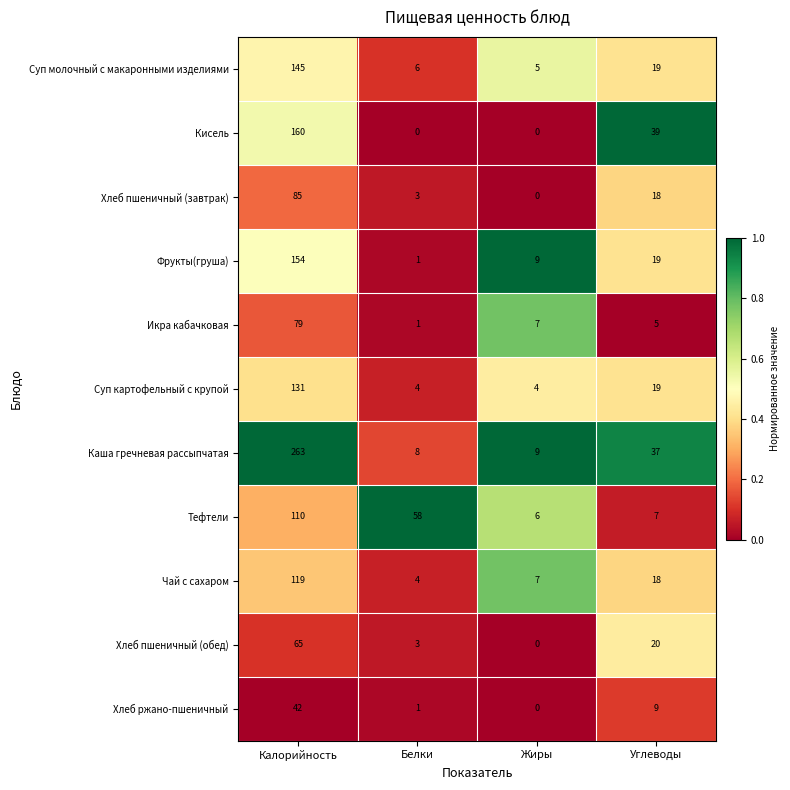

At which category is the sum across all series the highest?

Калорийность